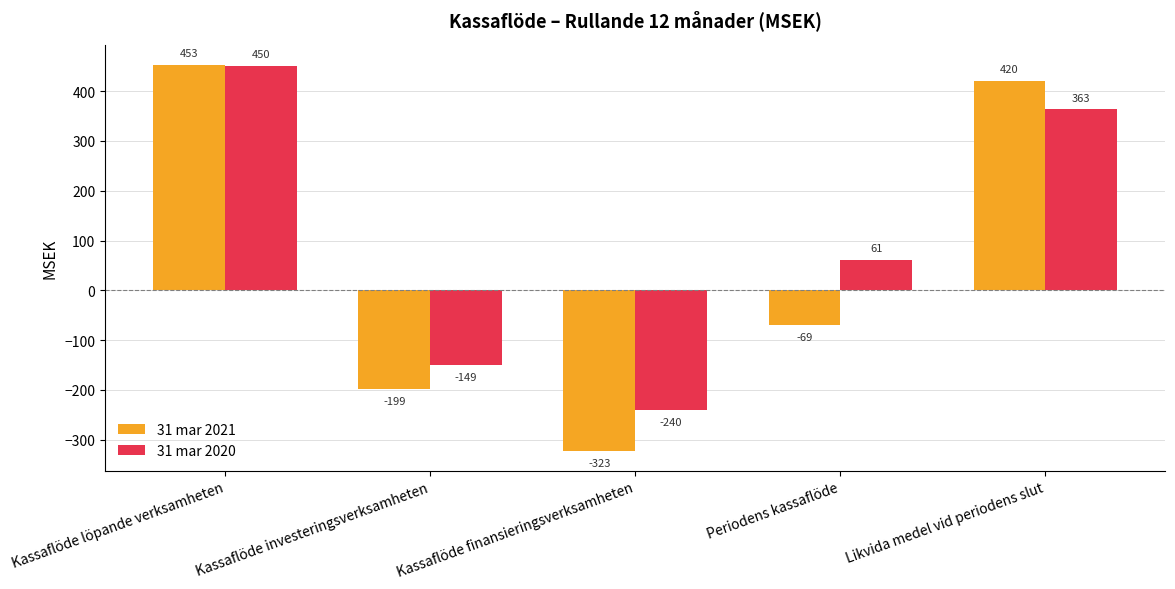

What is the sum of the 31 mar 2021 values at Likvida medel vid periodens slut and Kassaflöde investeringsverksamheten?

221